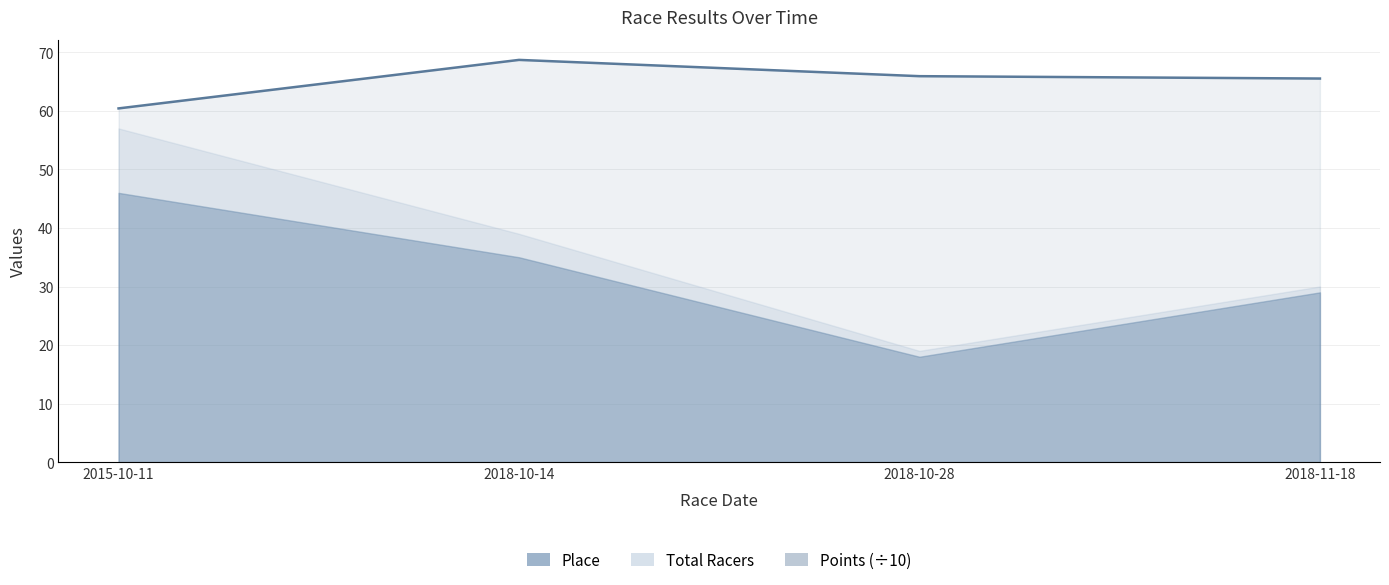

True or false: the data shows 36.7 at 2018-10-28.

False